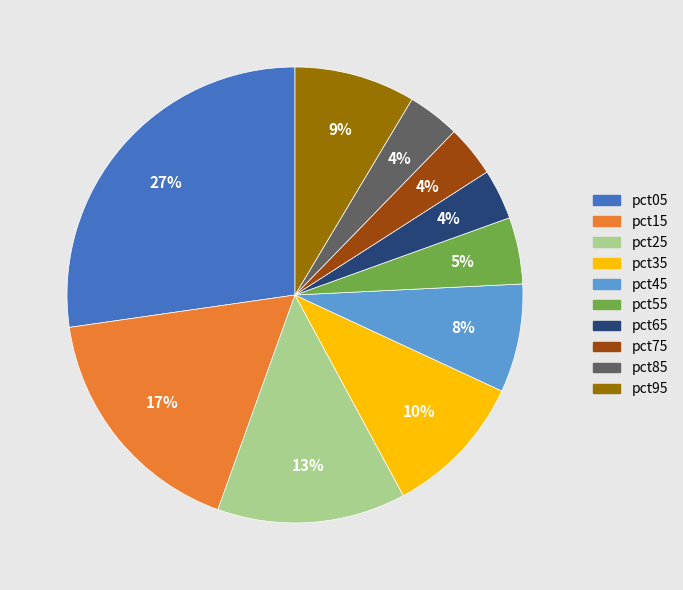

Count the number of slices in the pie.

10